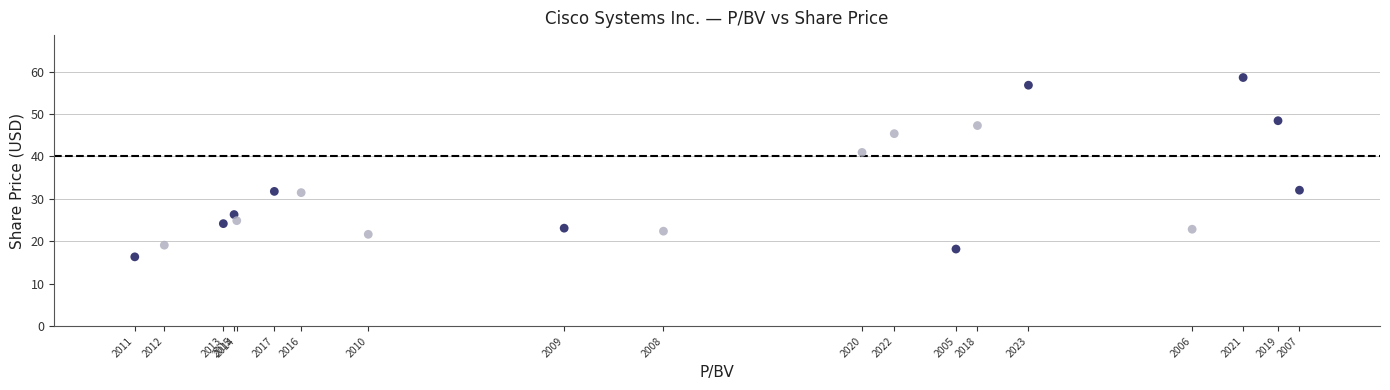

What Y value in the scatter plot is closest to 37?

41.0